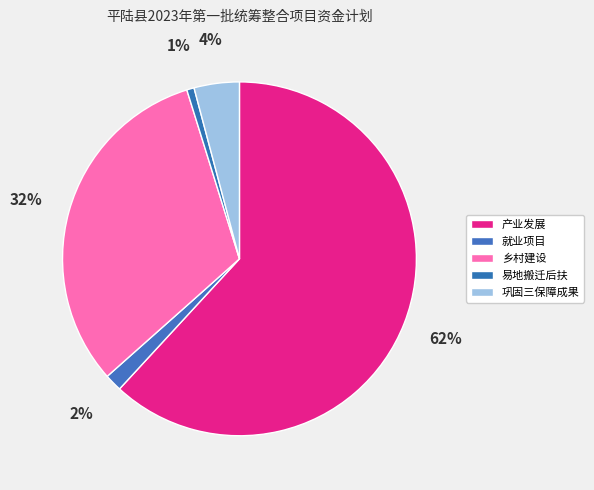

Is the sum of 就业项目 and 巩固三保障成果 greater than half?

No